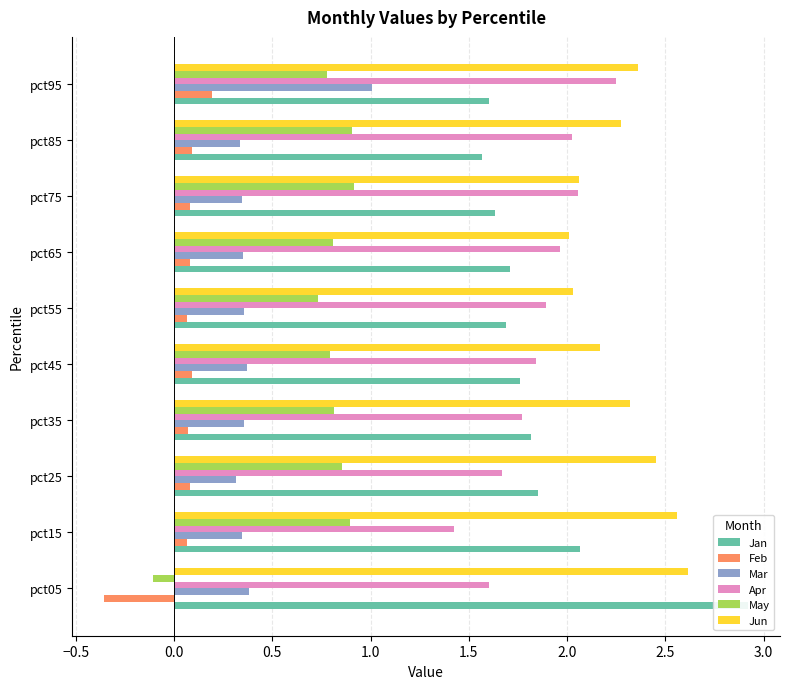

List the series in order of their peak value, highest first.

Jan, Jun, Apr, Mar, May, Feb